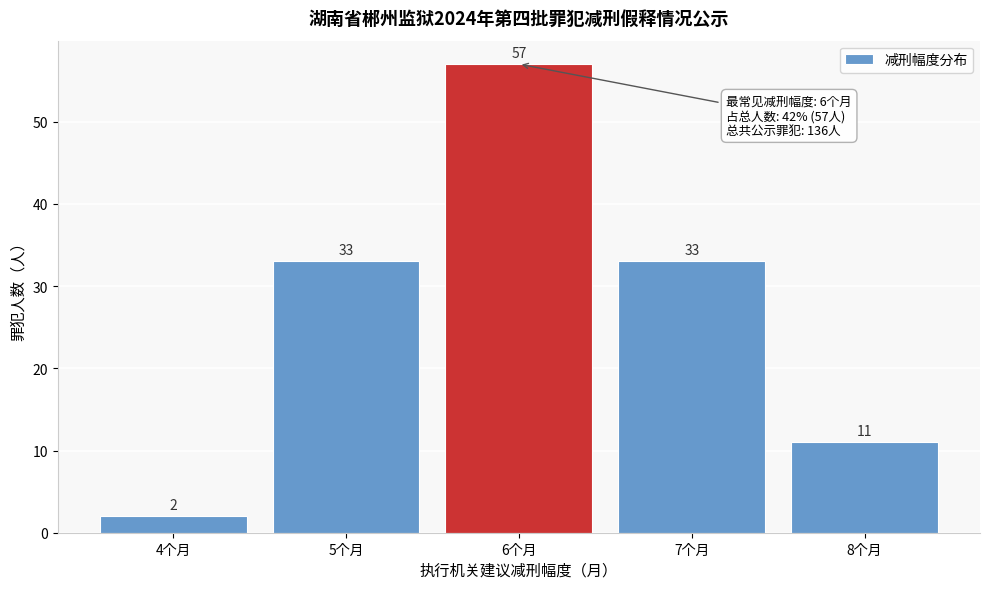

Reading right to left, list all the values displayed in this chart.

11	33	57	33	2